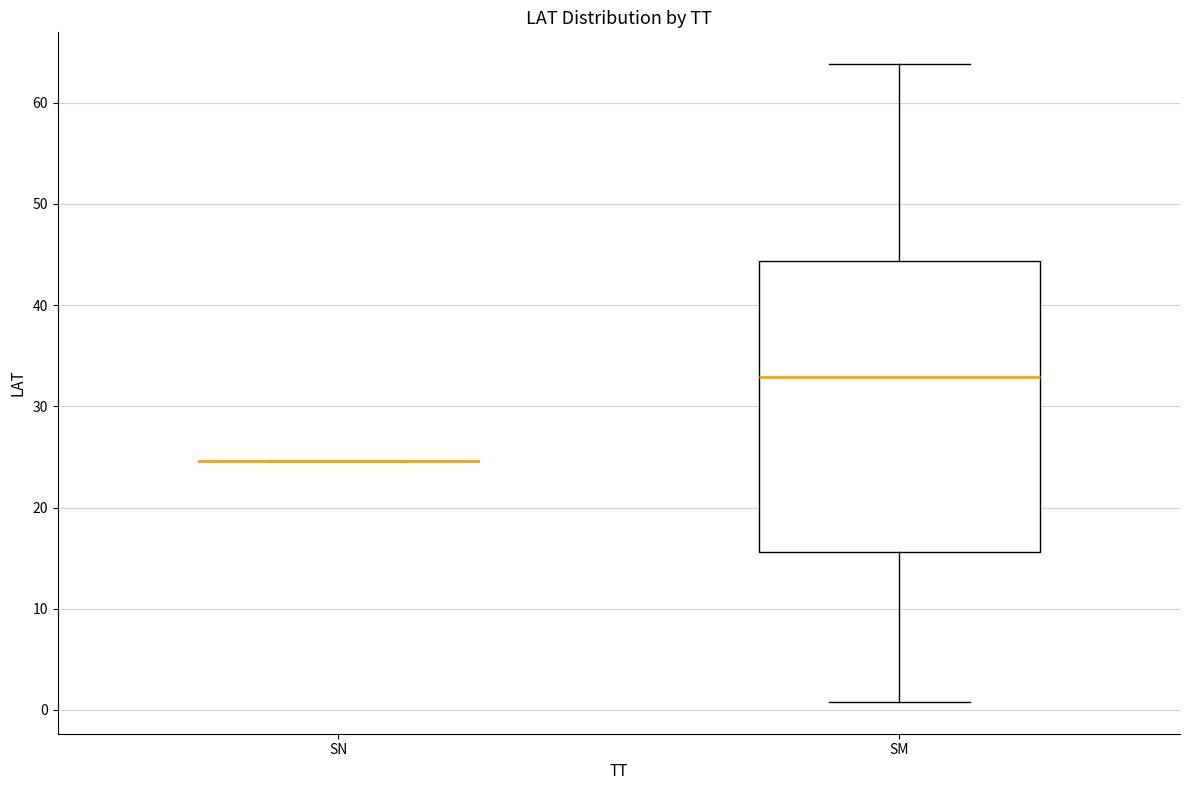

Reading left to right, read every box against the y-axis: the position of its median line, the range the box covers, and the ends of its whiskers. The values are not printed on the chart, so give them approximately, as read against the axis.

SN: box collapsed to a line at 25, whiskers 25 to 25
SM: median 33, box 16 to 44, whiskers 1 to 64